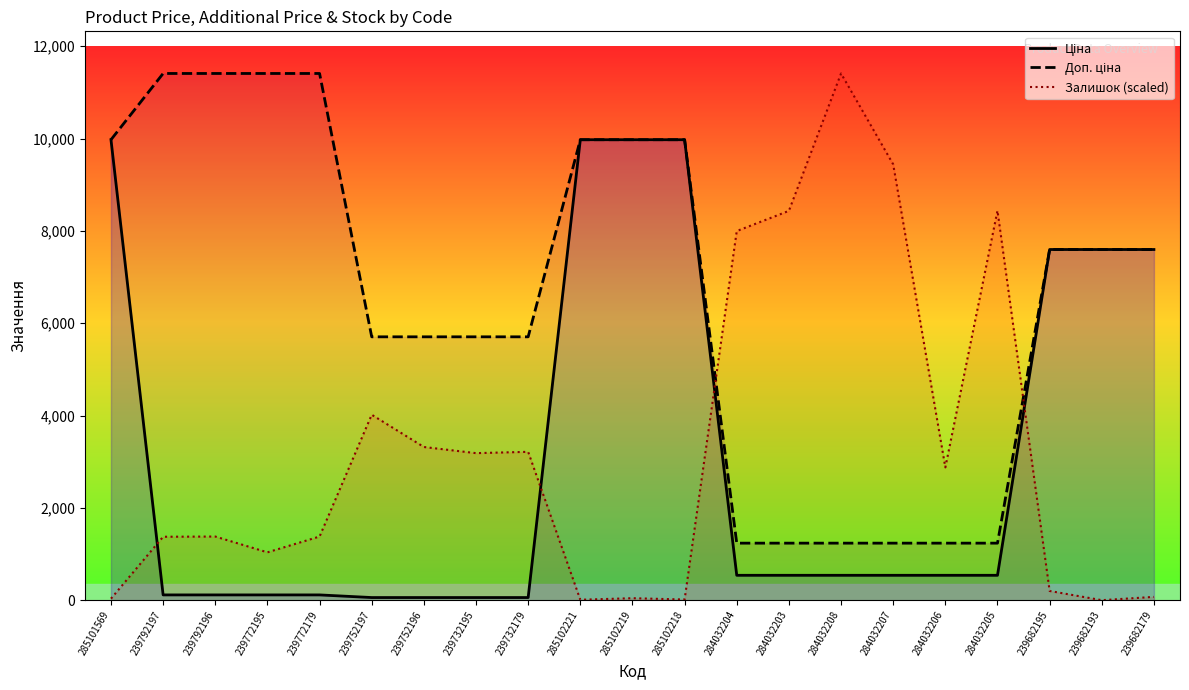

What is the total value across all series at 239752196?

9080.5